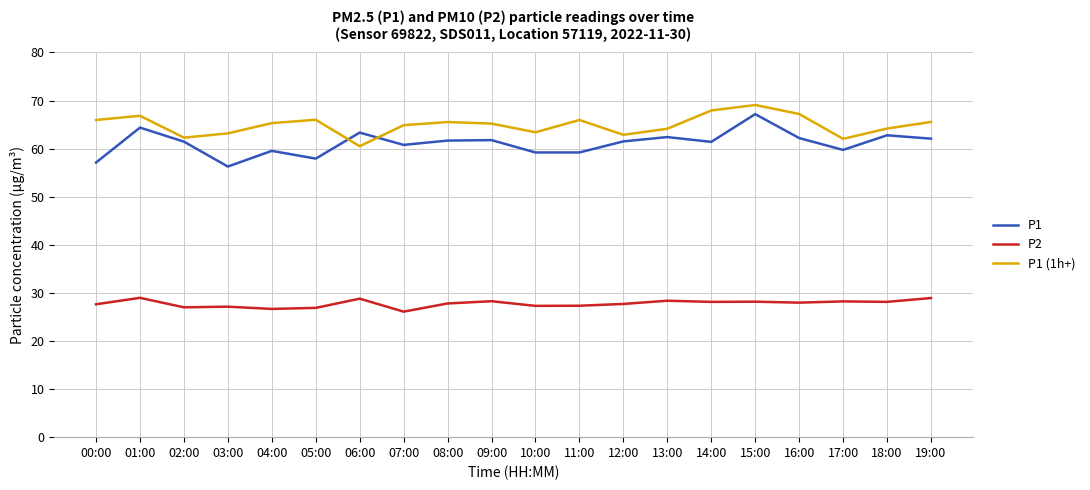

Is it true that P1 equals 57.1 at 00:00?

True